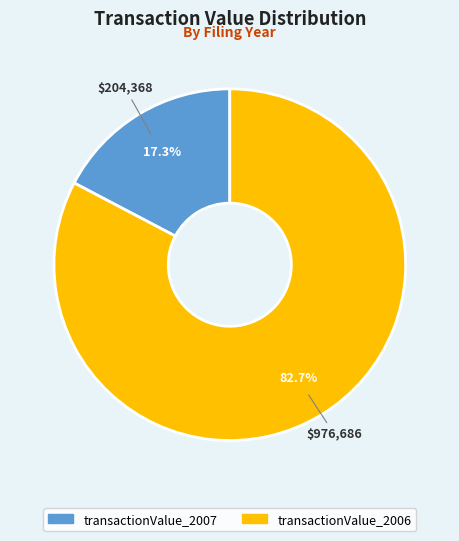

How many slices are in this pie chart?

2